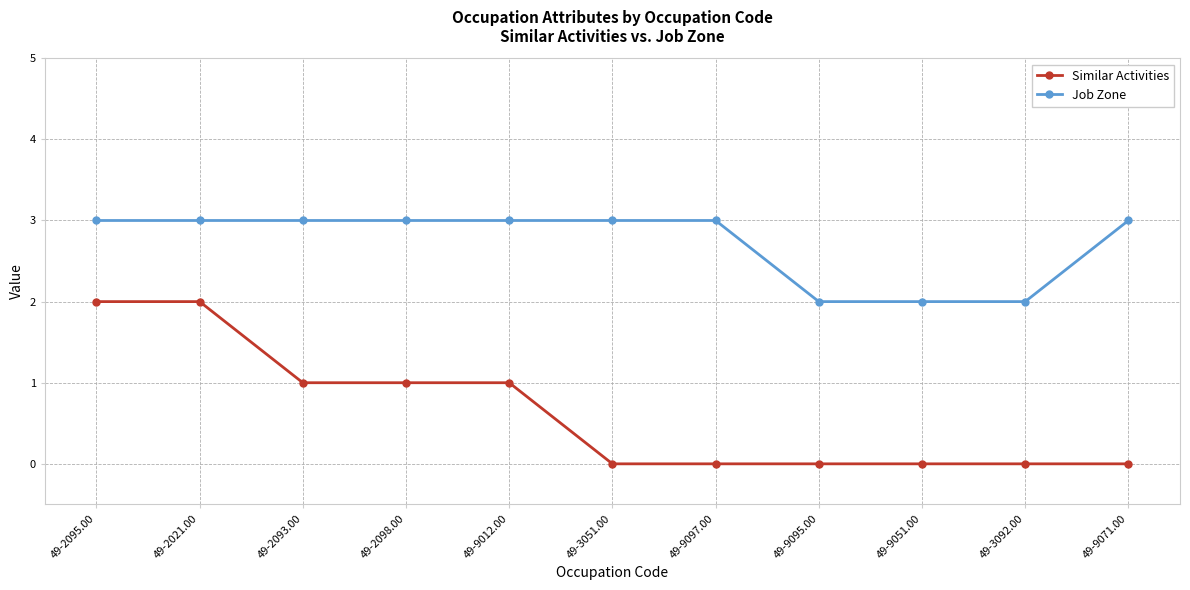

True or false: Similar Activities and Job Zone cross at least once.

False